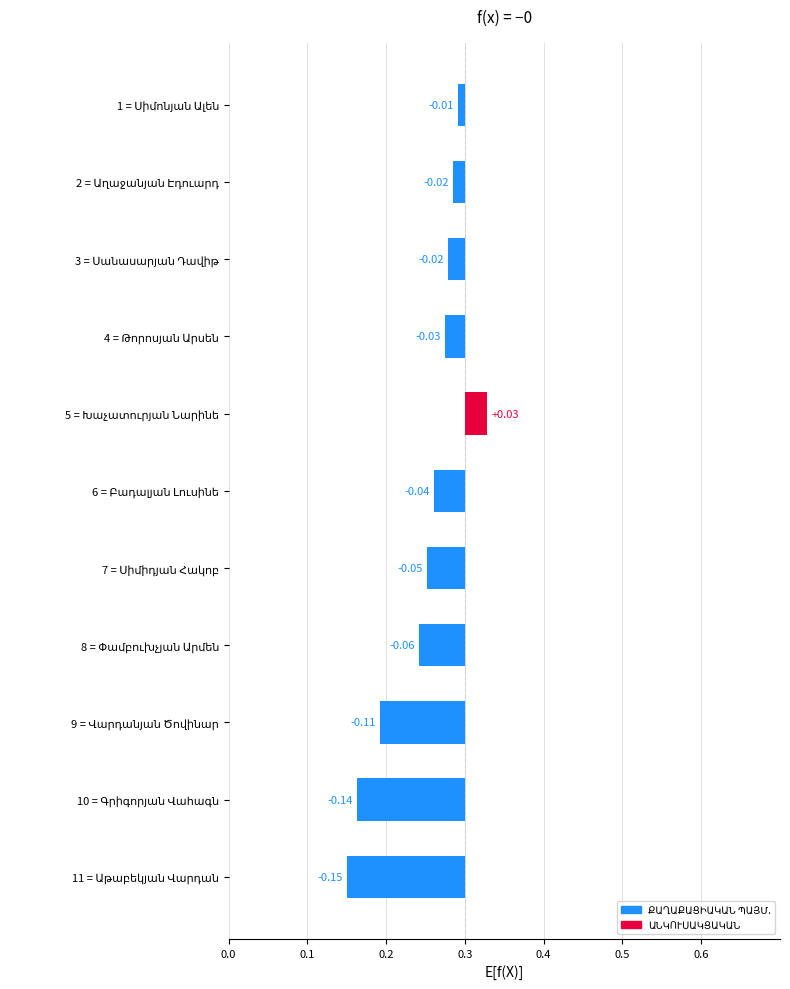

How many bars are there in total?

11